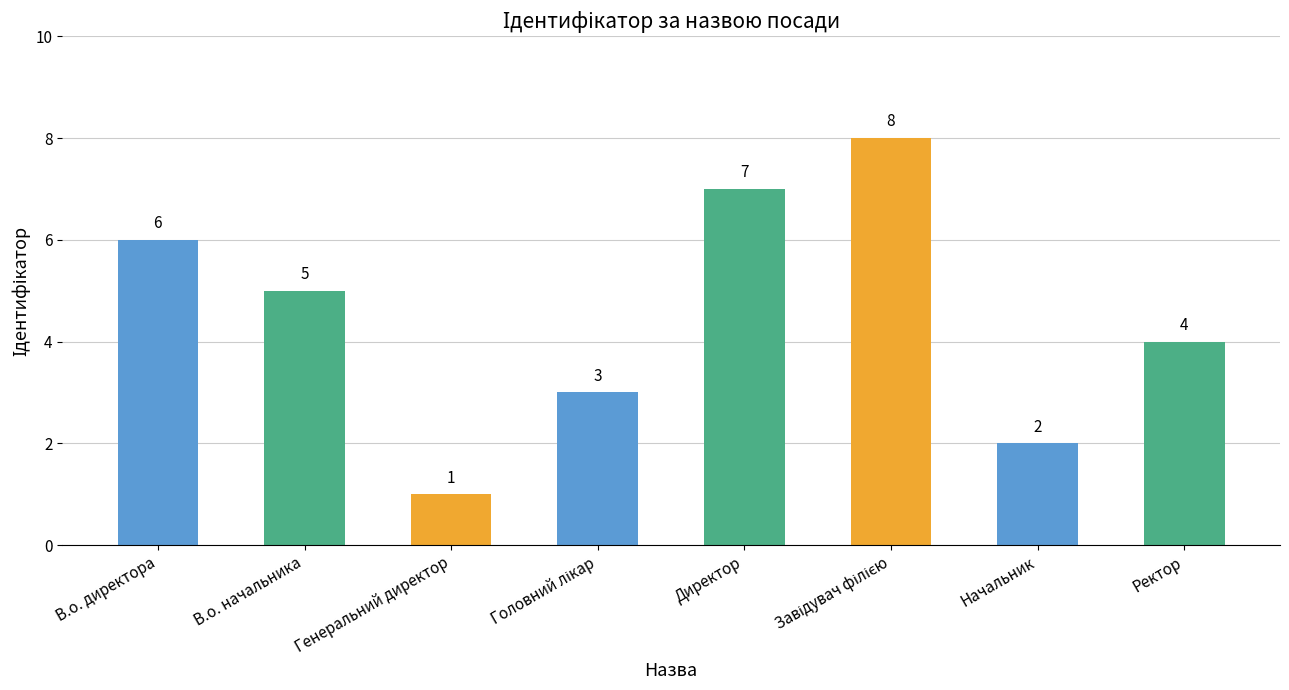

Which has a higher value, Директор or В.о. начальника?

Директор